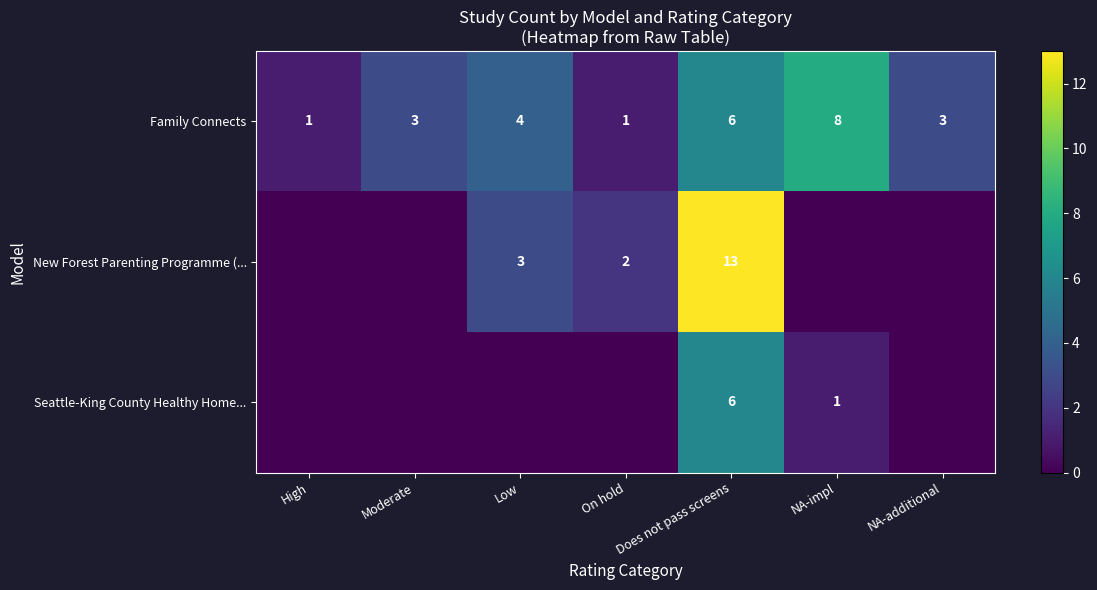

At which label is Family Connects closest to 4?

Low